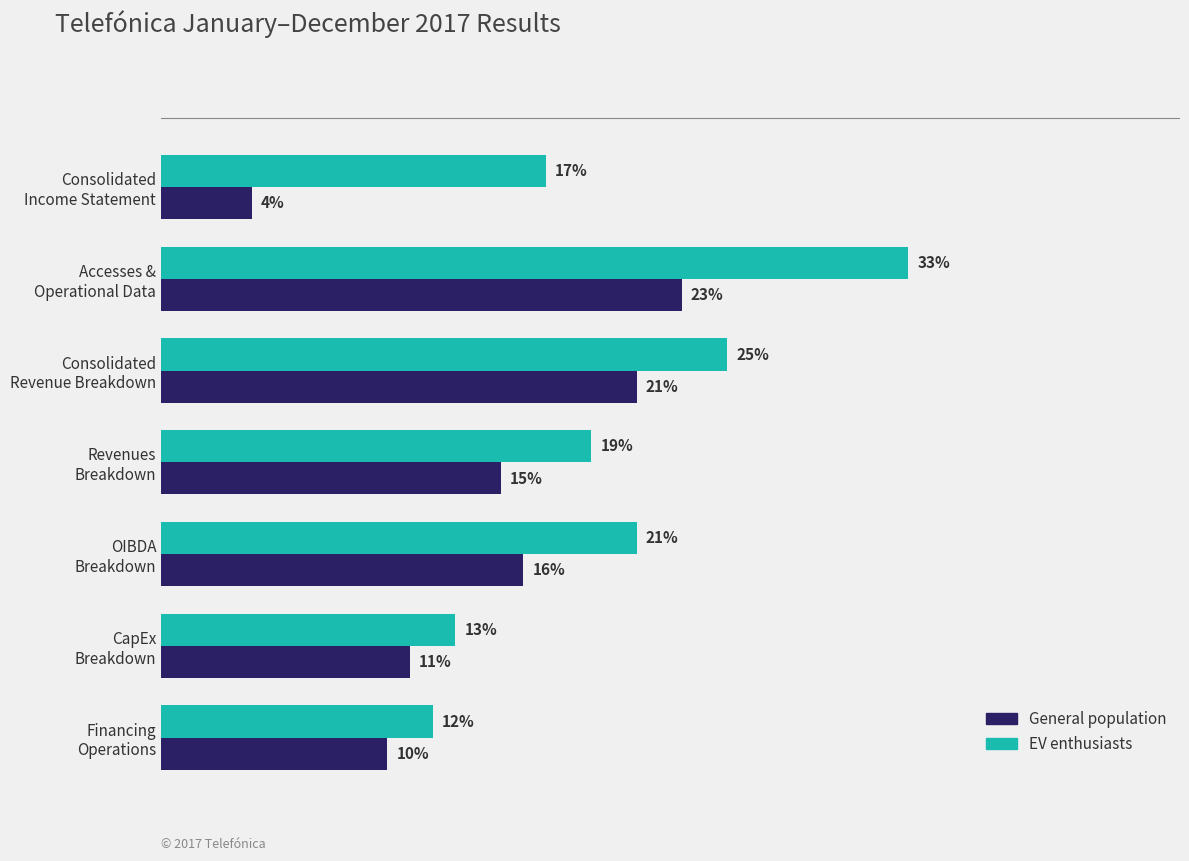

Rank the series by their average value, from lowest to highest.

General population, EV enthusiasts